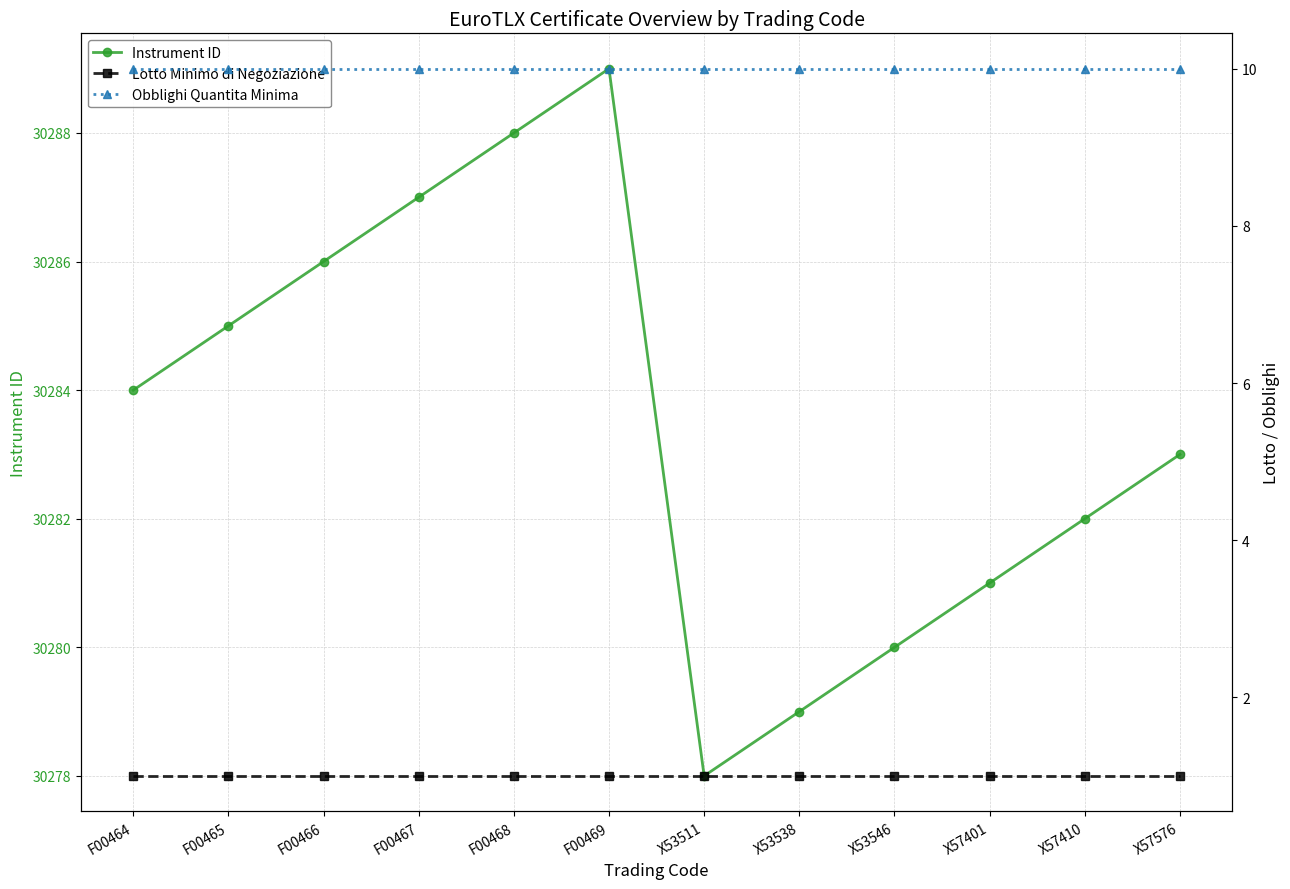

At how many categories does at least one series exceed 5900?

12